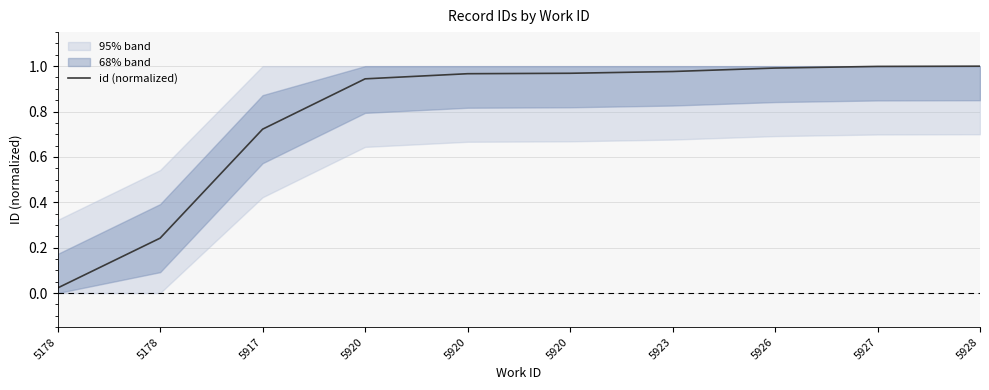

Which label corresponds to the smallest value in the chart?

5178